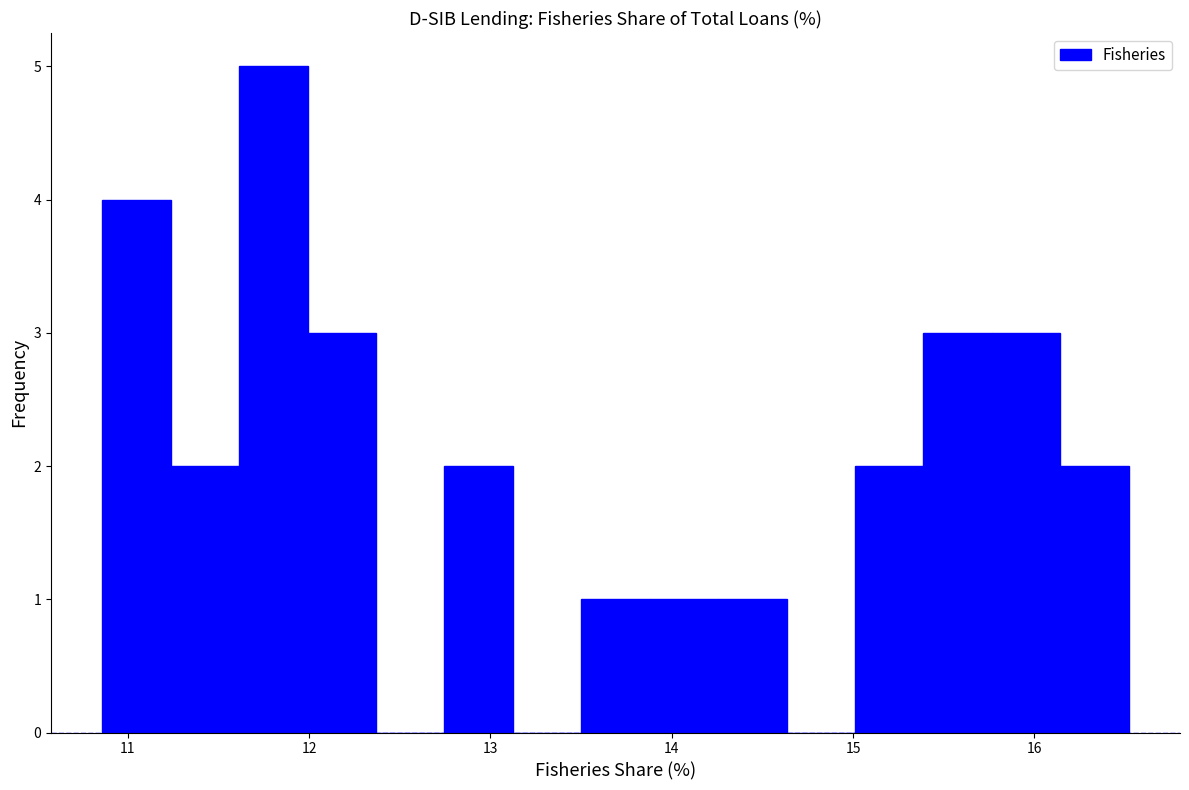

Read against the x-axis, roughly where is the centre of the tallest bar?

11.8